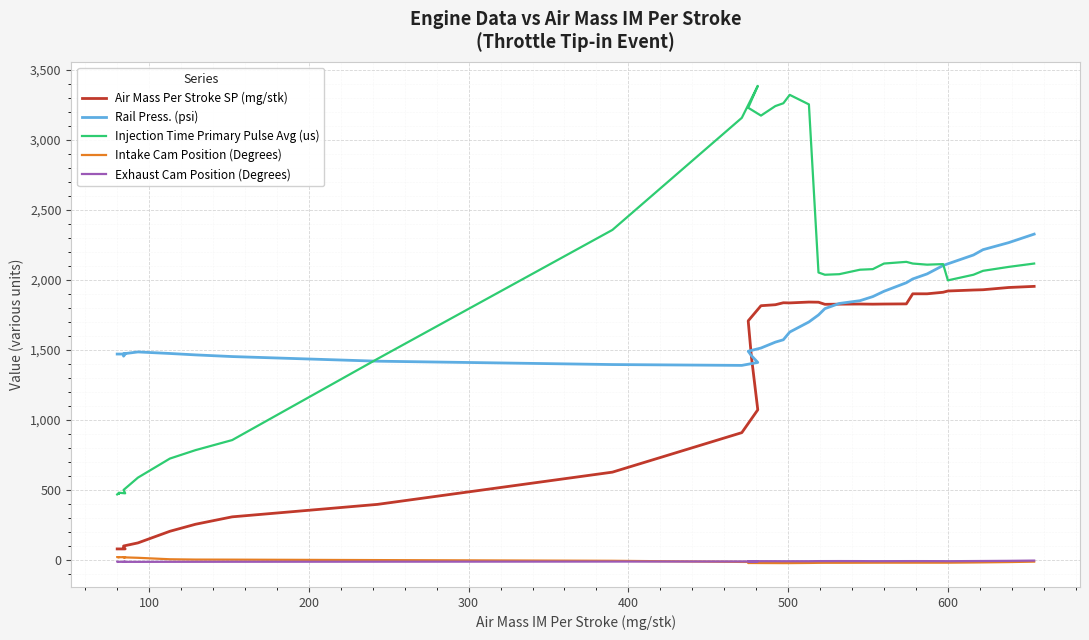

Is it true that Injection Time Primary Pulse Avg (us) equals 315.2 at 500?

False